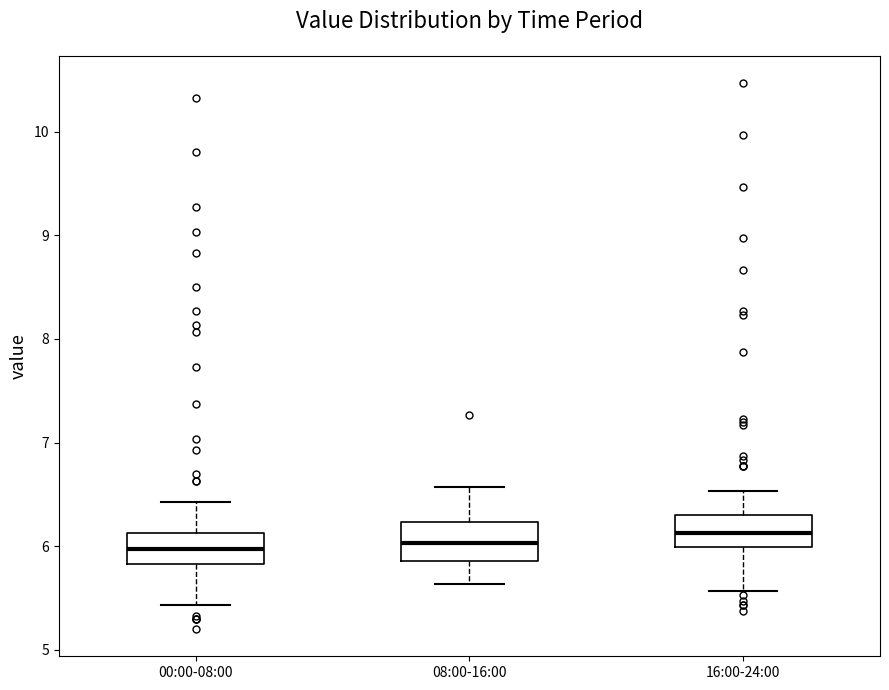

Reading left to right, transcribe this box plot: for each box, give where its median line is, the range the box spans, and where its two whiskers end, as read against the y-axis. The values are not printed on the chart, so give them approximately, as read against the axis.

00:00-08:00: median 6.0, box 5.8 to 6.1, whiskers 5.4 to 6.4
08:00-16:00: median 6.0, box 5.9 to 6.2, whiskers 5.6 to 6.6
16:00-24:00: median 6.1, box 6.0 to 6.3, whiskers 5.6 to 6.5